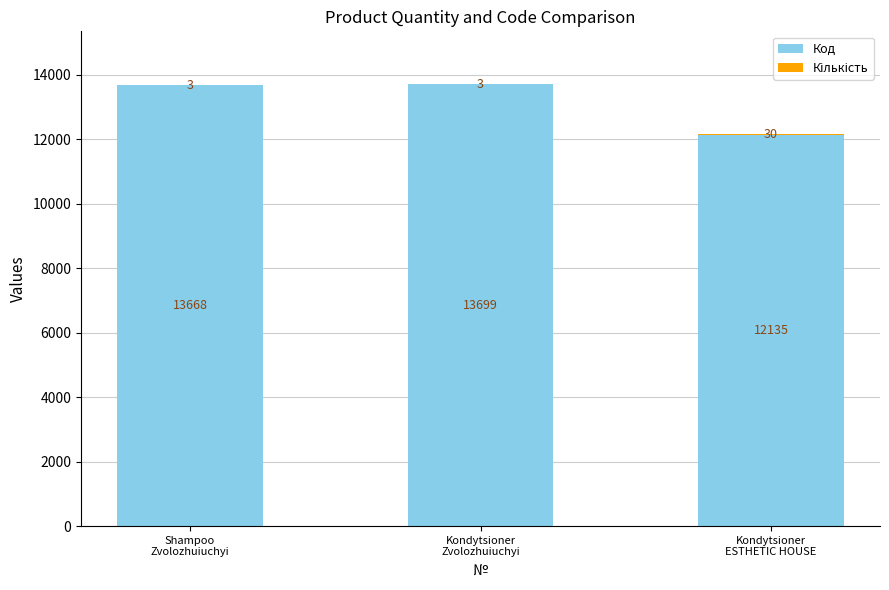

What is the maximum value for Код?

13699